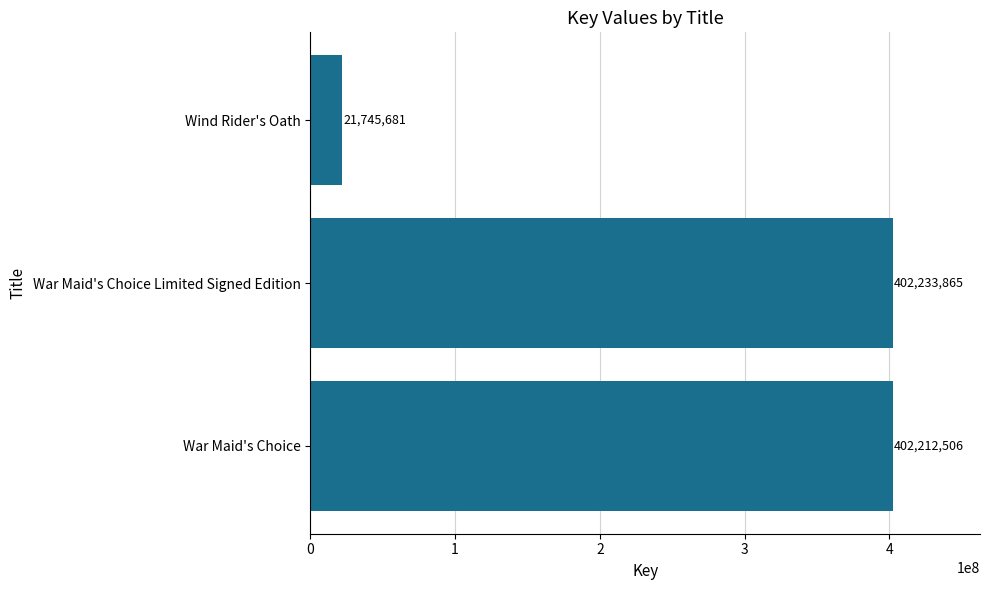

What is the change in value from War Maid's Choice to Wind Rider's Oath?

-380466825